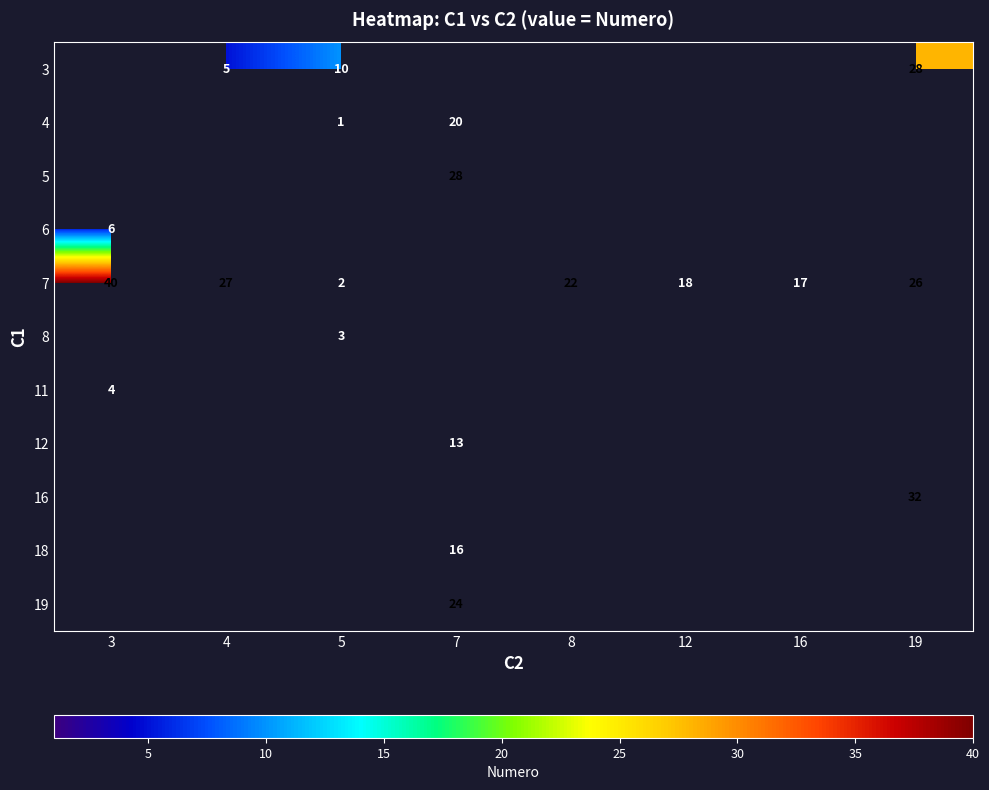

Between 12 and 19, which is larger?

19